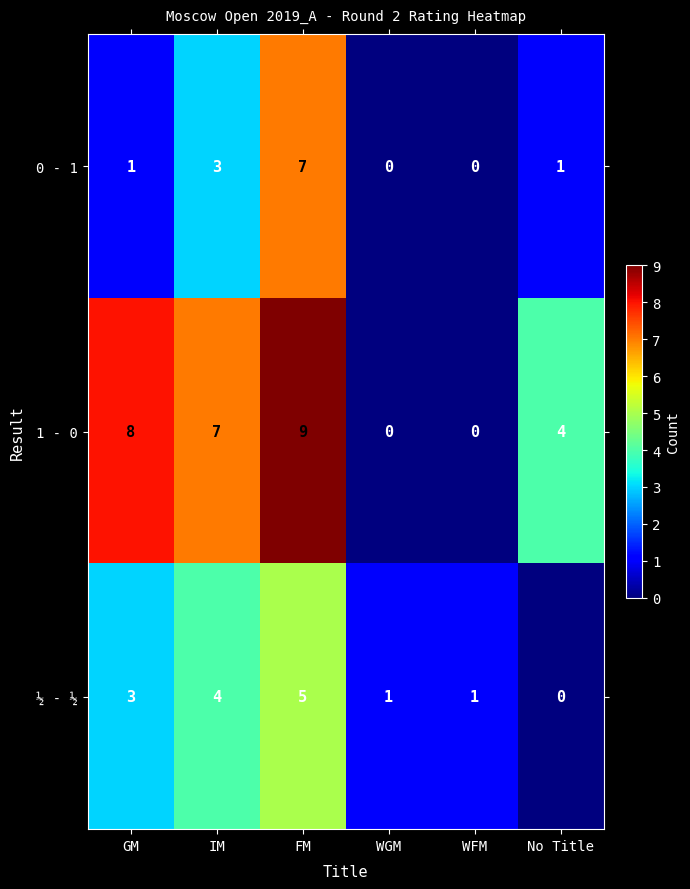

Reading left to right, transcribe all the data shown in this chart.

0 - 1: 1	3	7	0	0	1
1 - 0: 8	7	9	0	0	4
½ - ½: 3	4	5	1	1	0